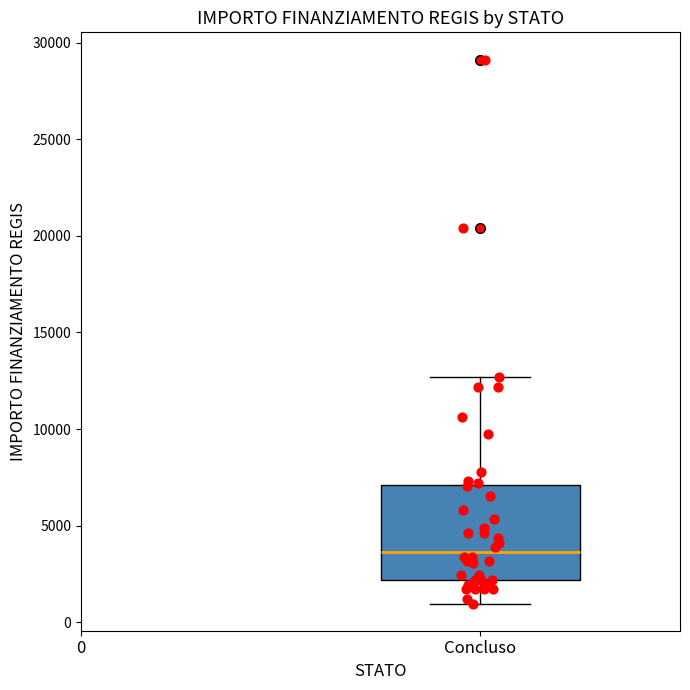

Transcribe this box plot: give where the median line is, the range the box spans, and where the two whiskers end, as read against the y-axis. The values are not printed on the chart, so give them approximately, as read against the axis.

median 3500, box 2000 to 7000, whiskers 1000 to 12500